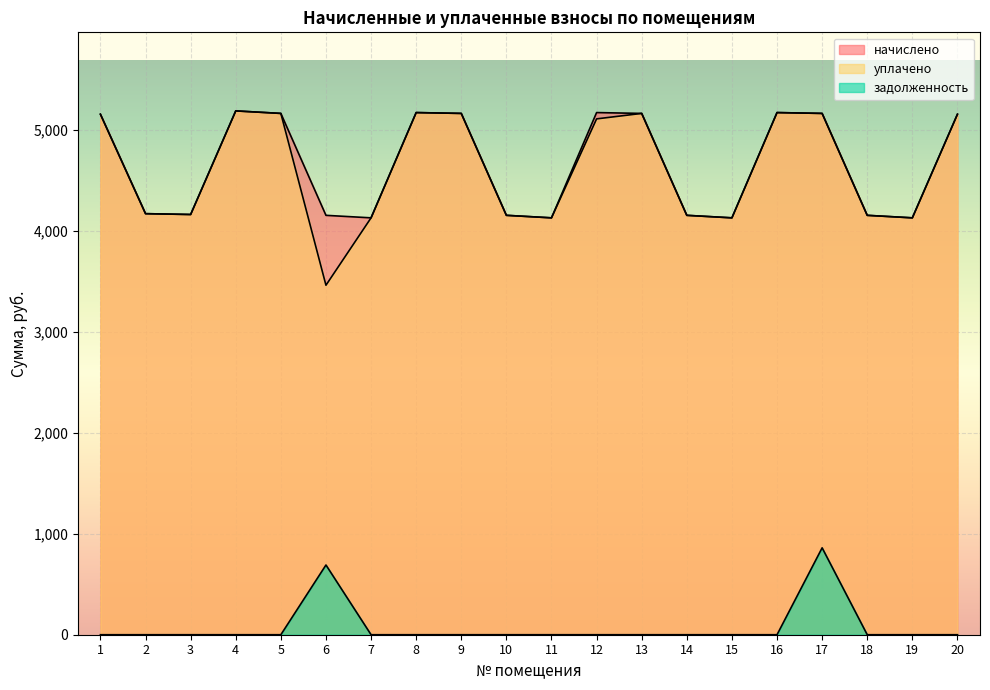

Is the value of уплачено at 11 greater than the value of задолженность at 1?

Yes